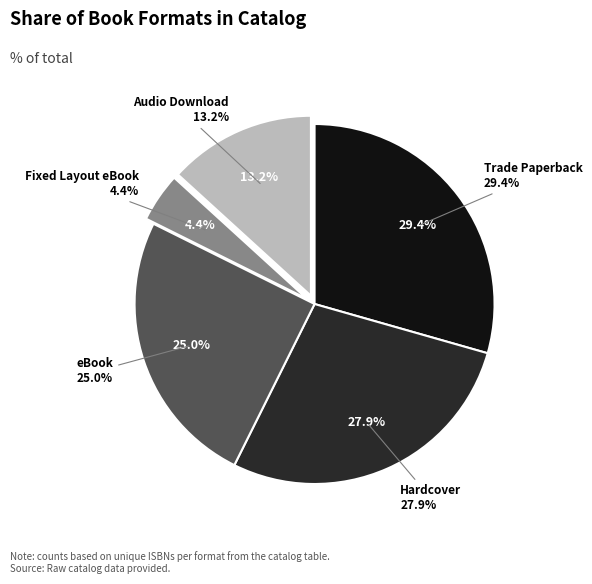

To the nearest percent, what portion does Trade Paperback represent?

29%